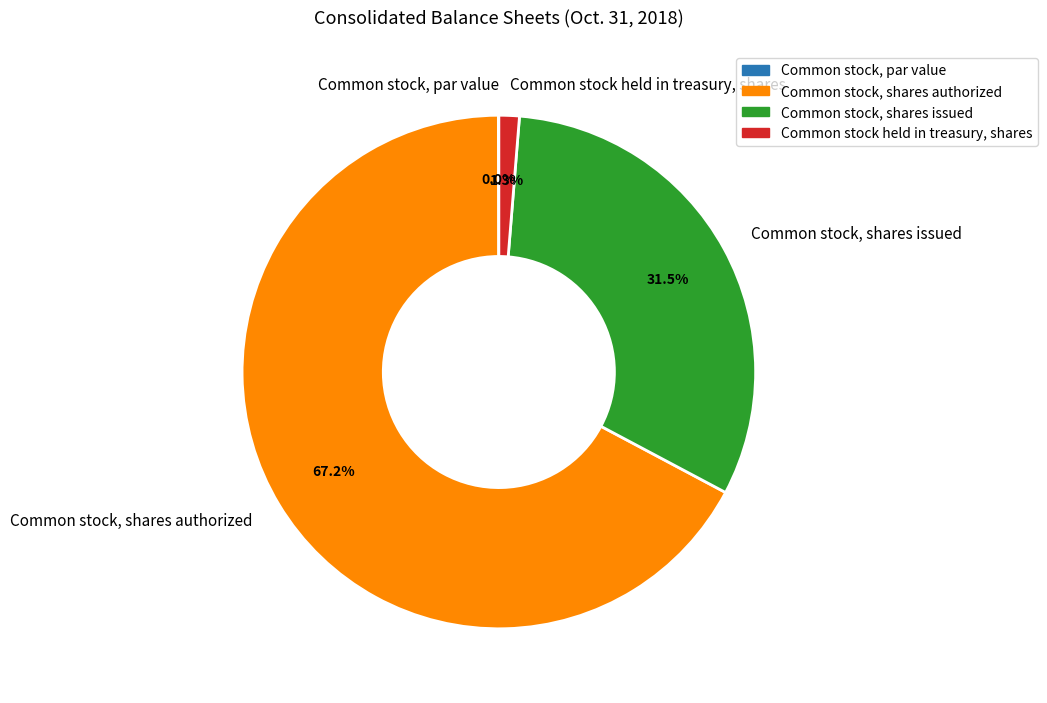

What portion of the pie excludes Common stock held in treasury, shares?

98.7%